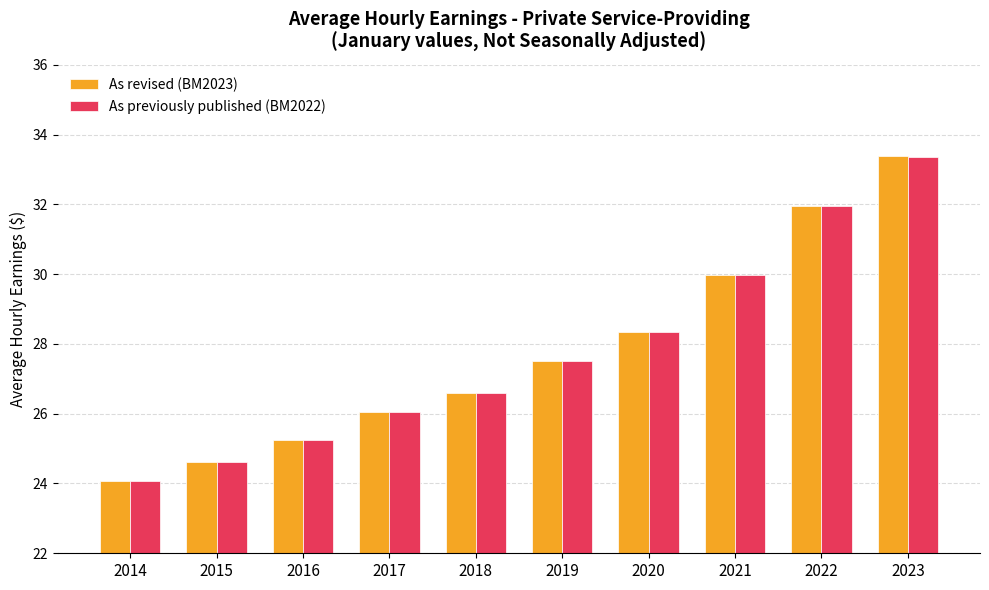

Which series has the widest spread of values?

As revised (BM2023)